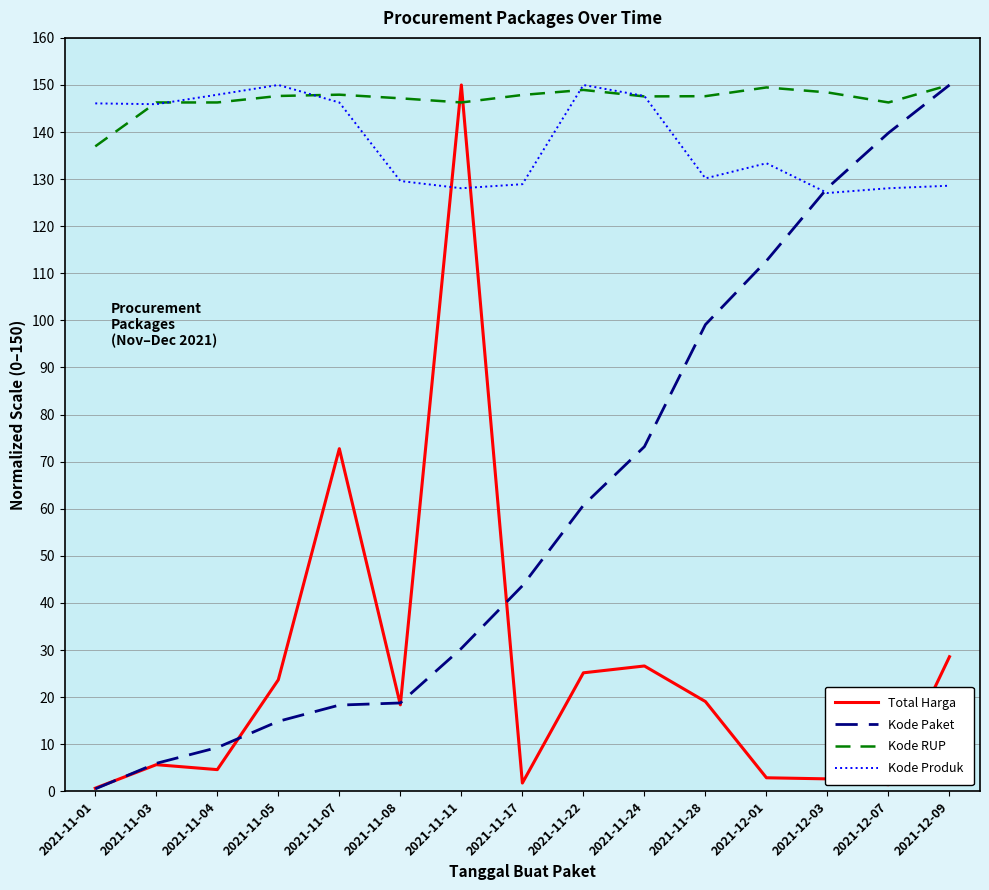

Where is Kode Produk nearest to the value 138?

2021-12-01